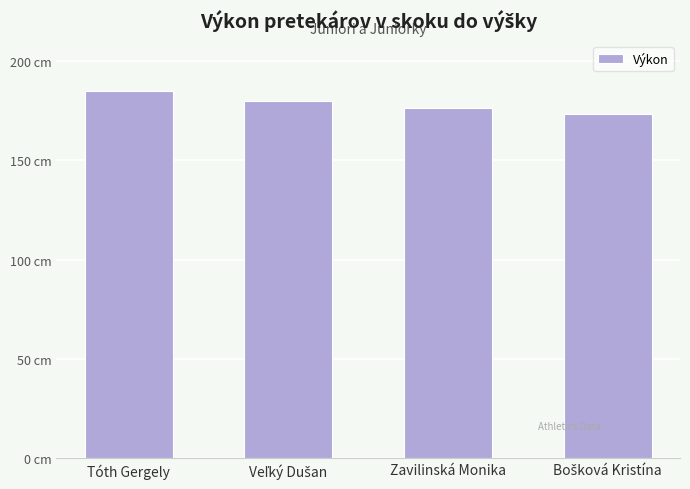

Where is the data nearest to the value 179?

Veľký Dušan